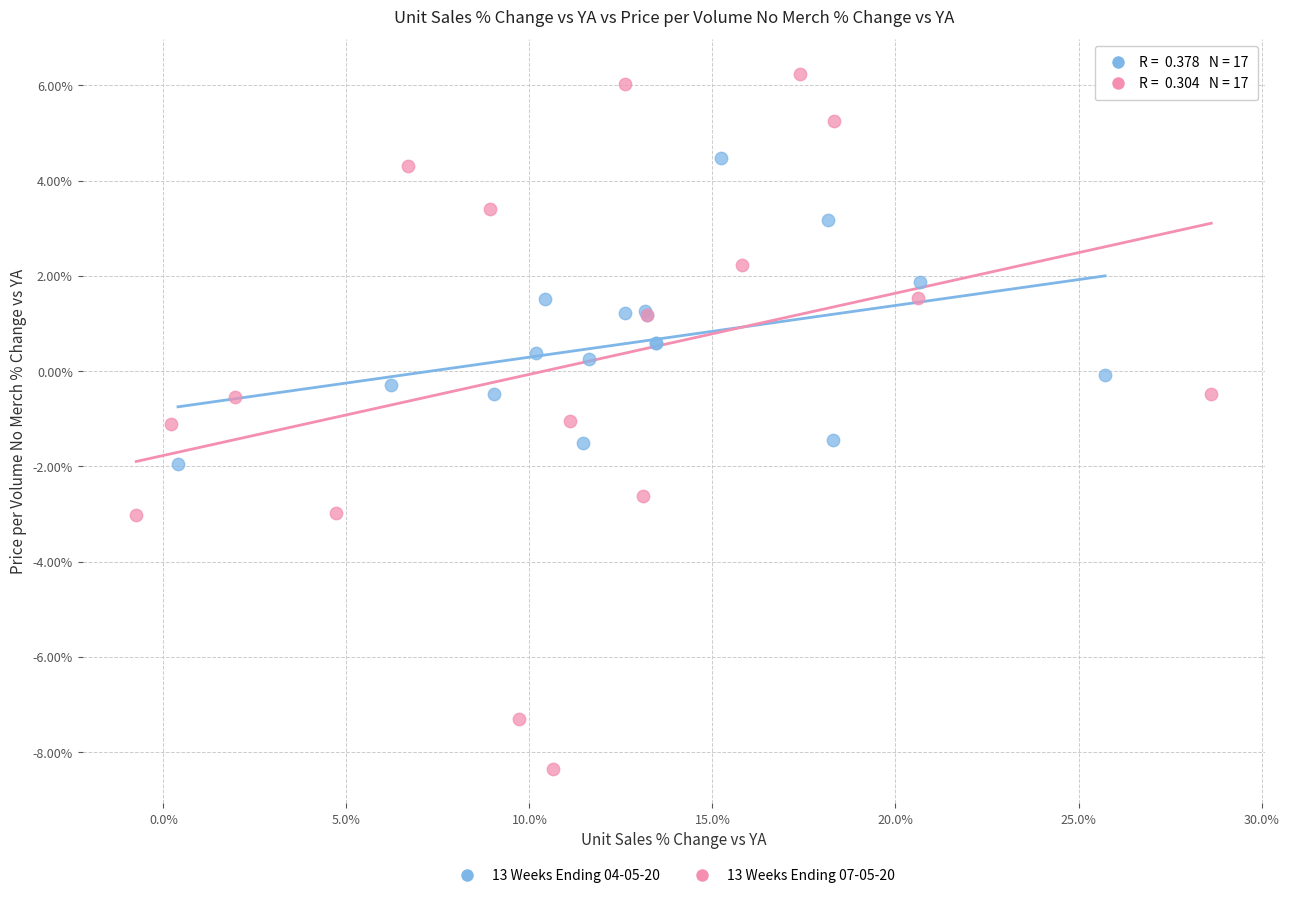

What are all the series names shown in the legend?

13 Weeks Ending 04-05-20, 13 Weeks Ending 07-05-20